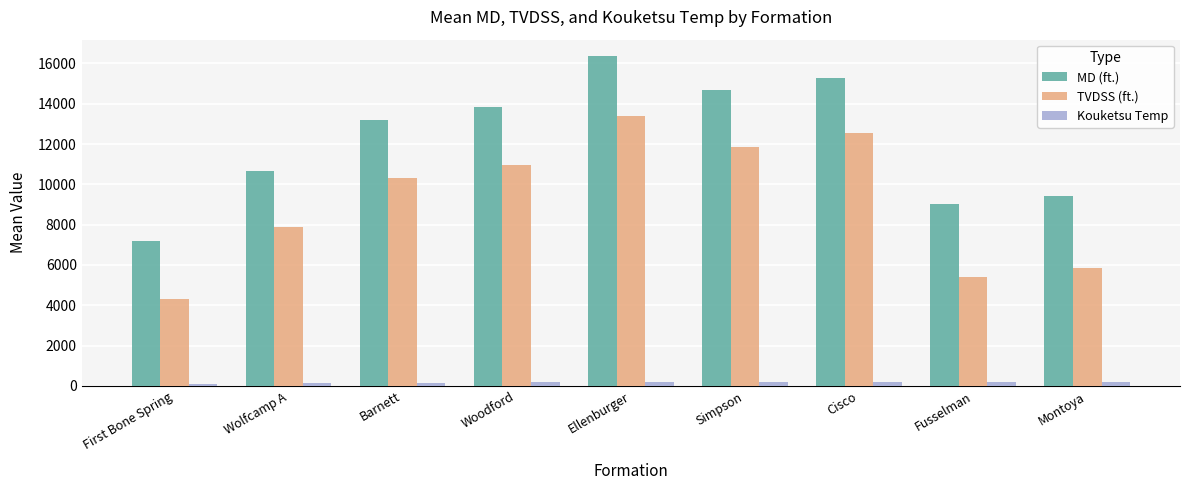

True or false: TVDSS (ft.) has a value of 10307.9 at Barnett.

True